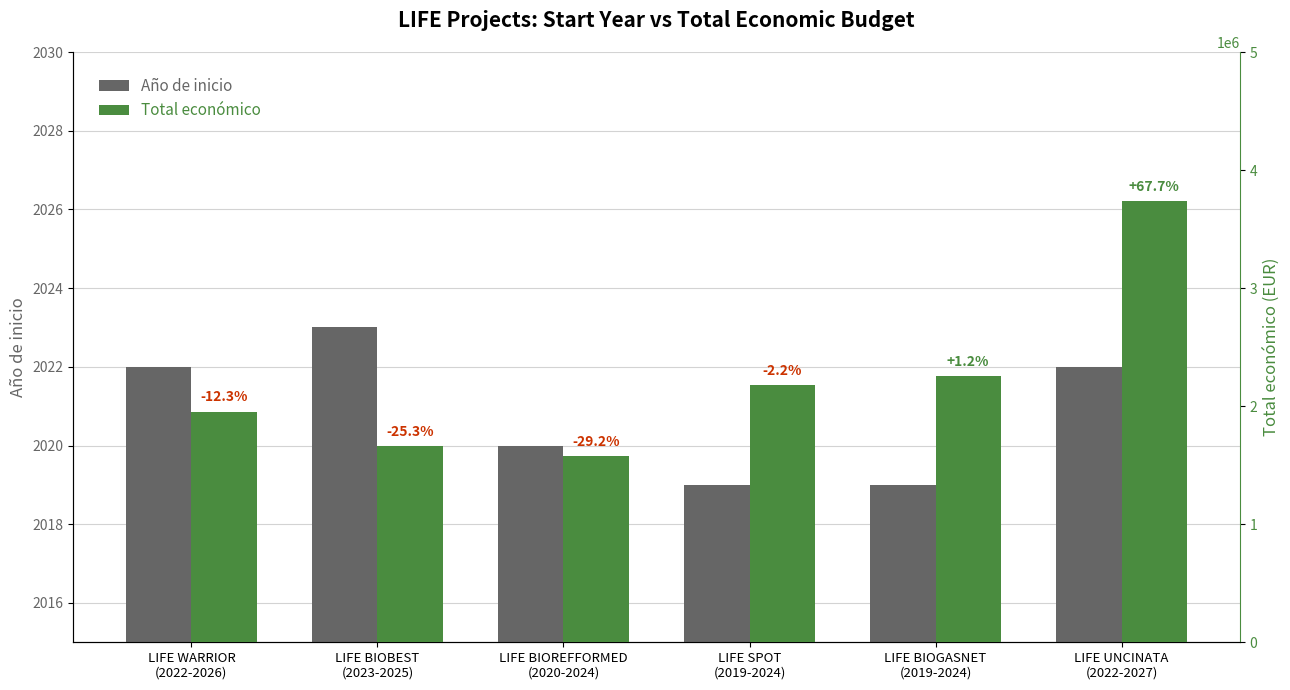

The value of Total económico at LIFE BIOBEST
(2023-2025) is 972587. True or false?

False